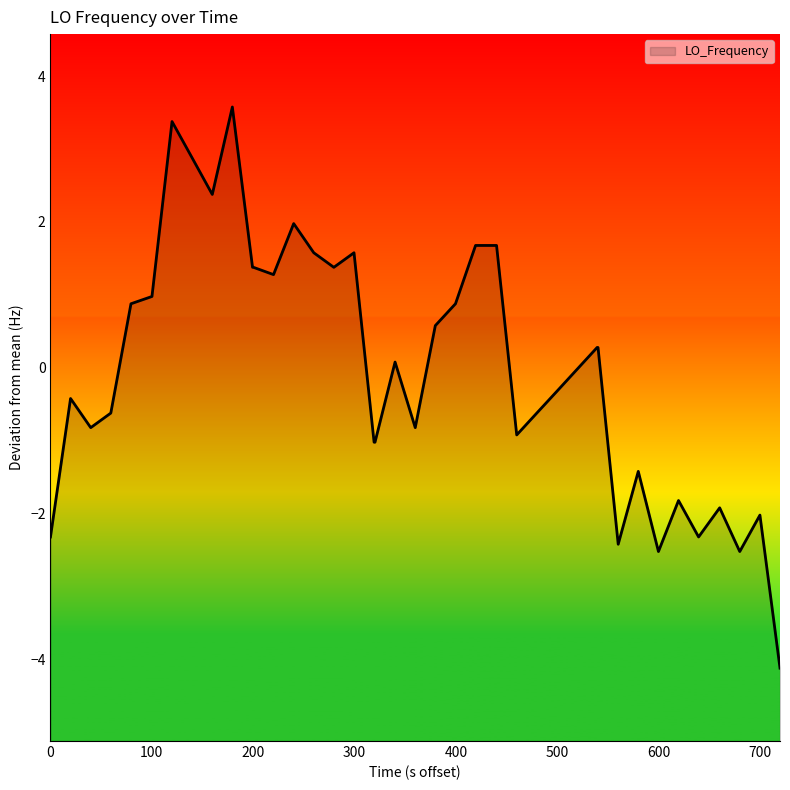

What is the minimum value shown in the chart?

-4.1